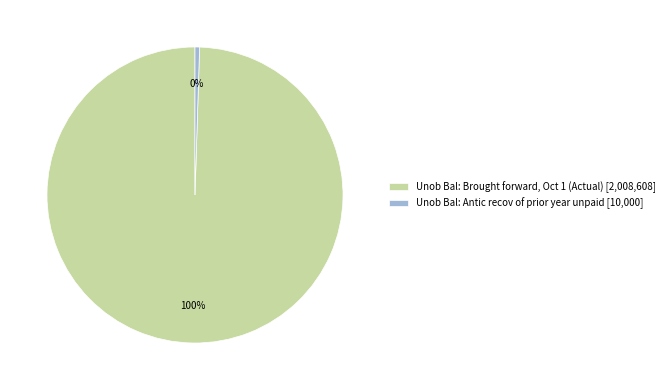

What percentage is the Unob Bal: Brought forward, Oct 1 (Actual) [2,008,608] slice, to the nearest percent?

100%